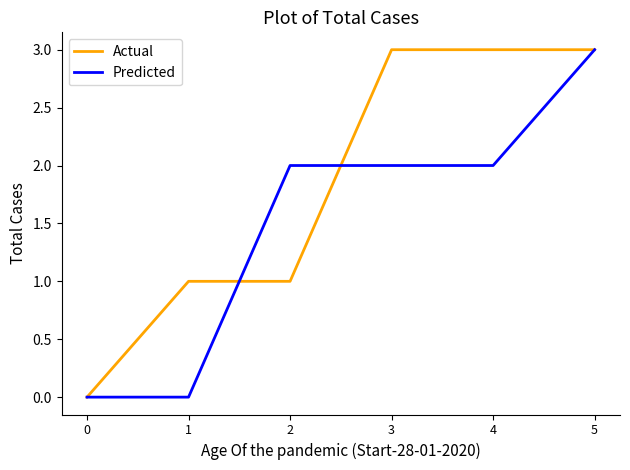

Between 2 and 3, which series saw the biggest shift?

Actual